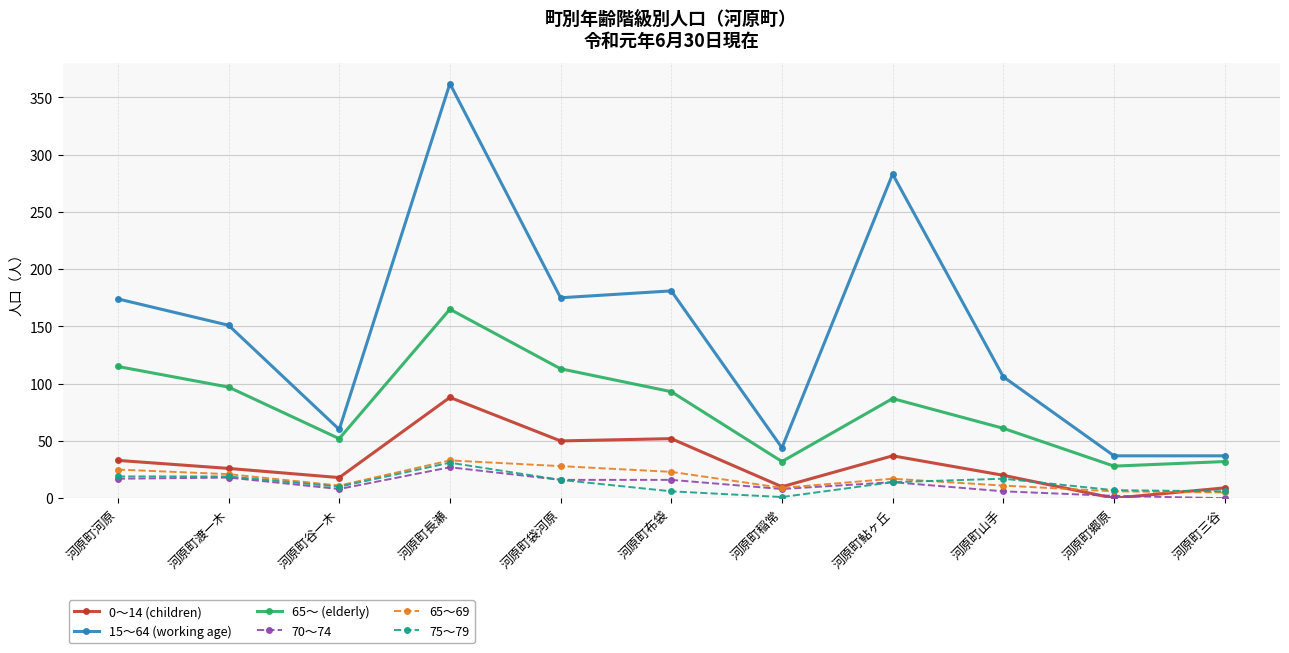

At which label does 65～69 reach its peak?

河原町長瀬